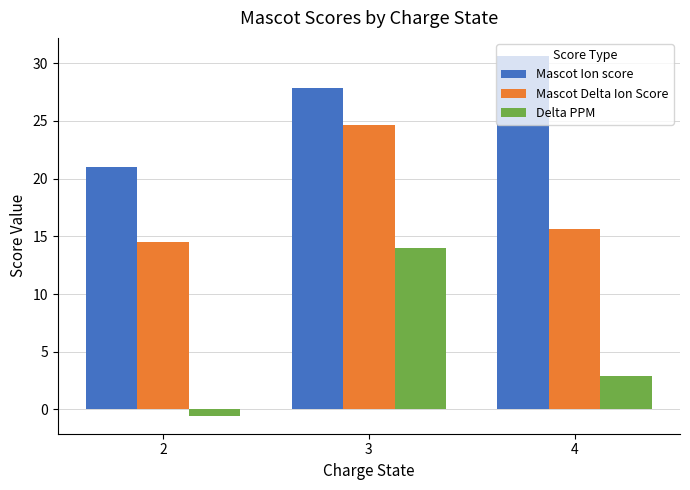

What is the total value across all series at 3?

66.6